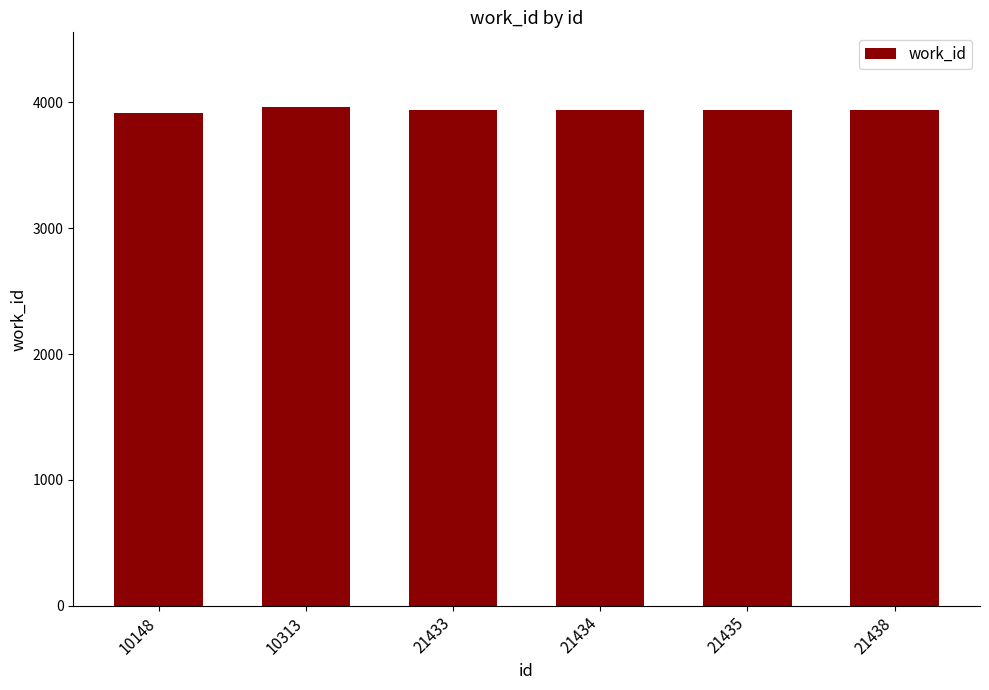

What is the difference between the values at 10148 and 21434?

22